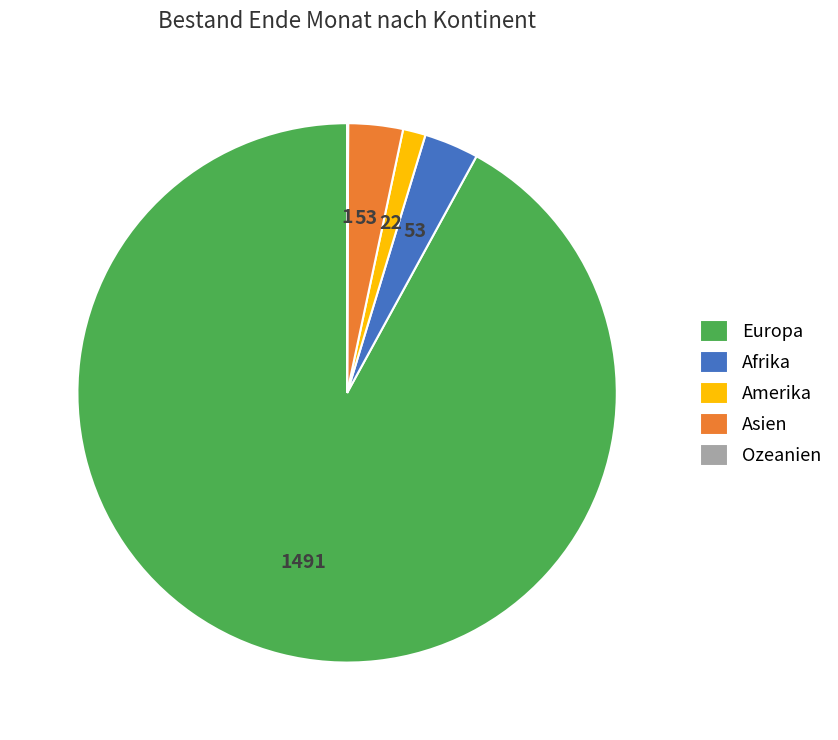

Is there a majority slice in this chart?

Yes